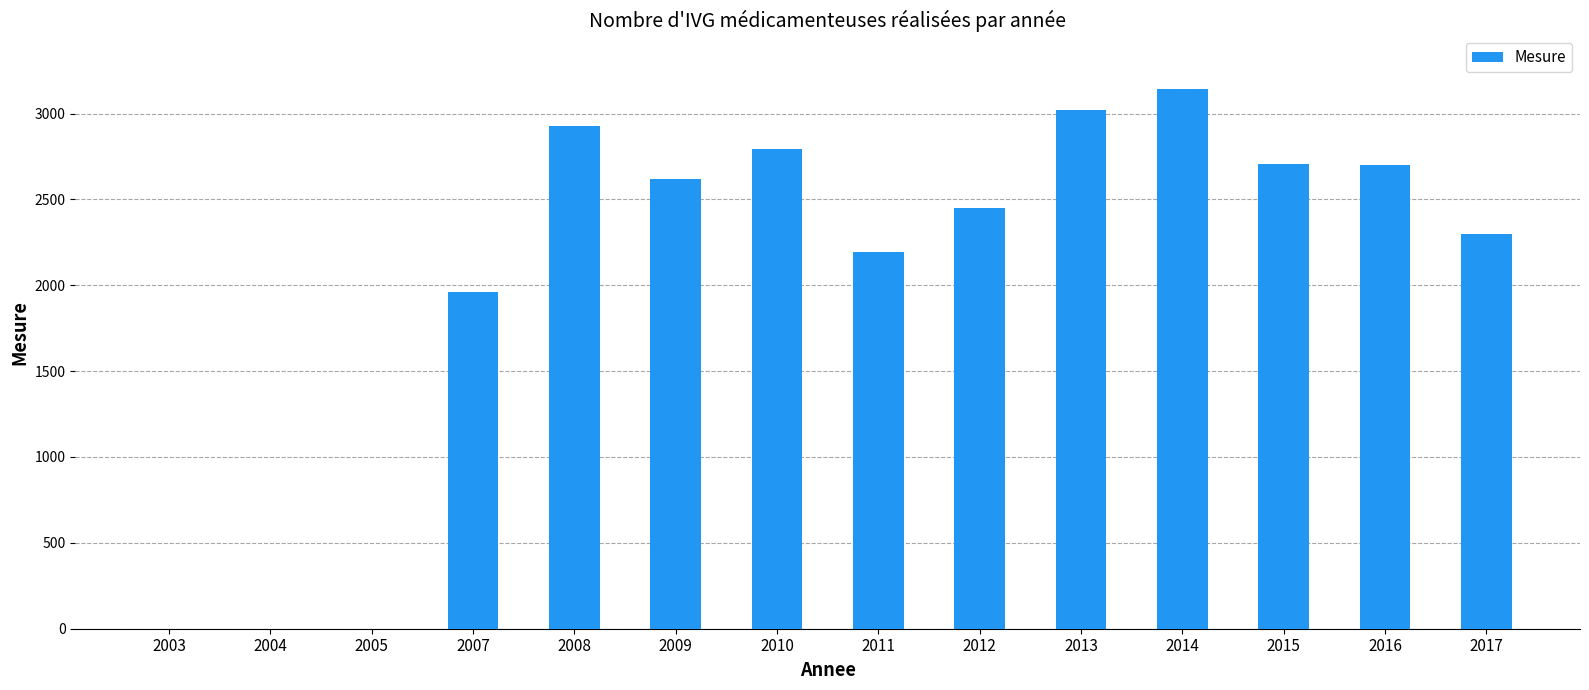

What is the change in value from 2009 to 2014?

+519